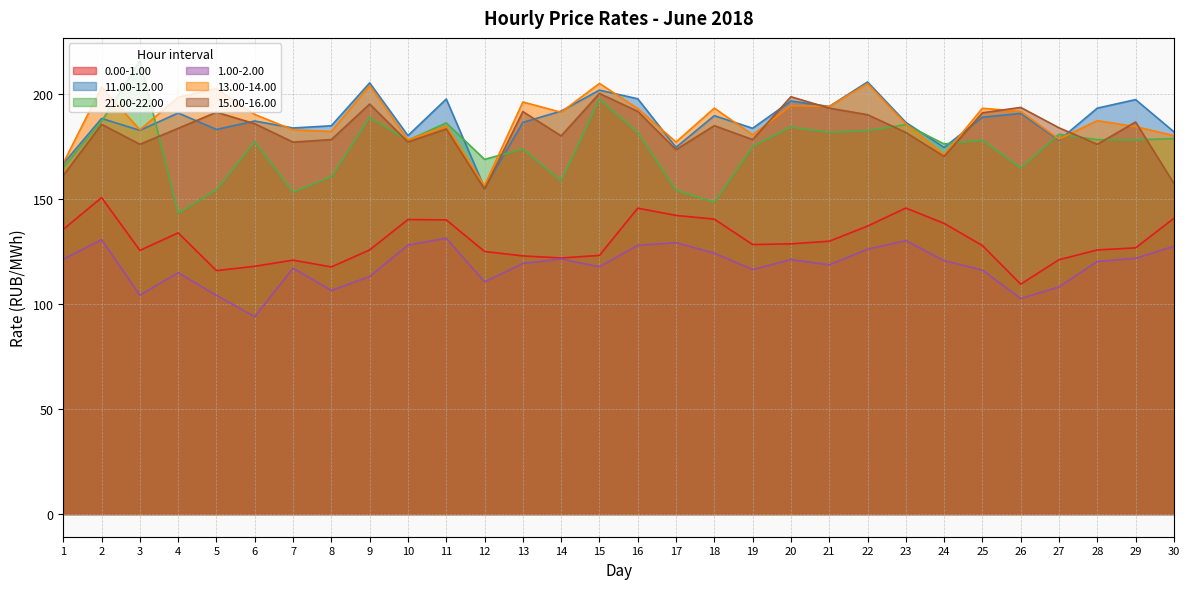

What is the sum of the 15.00-16.00 values at 4 and 20?

382.0